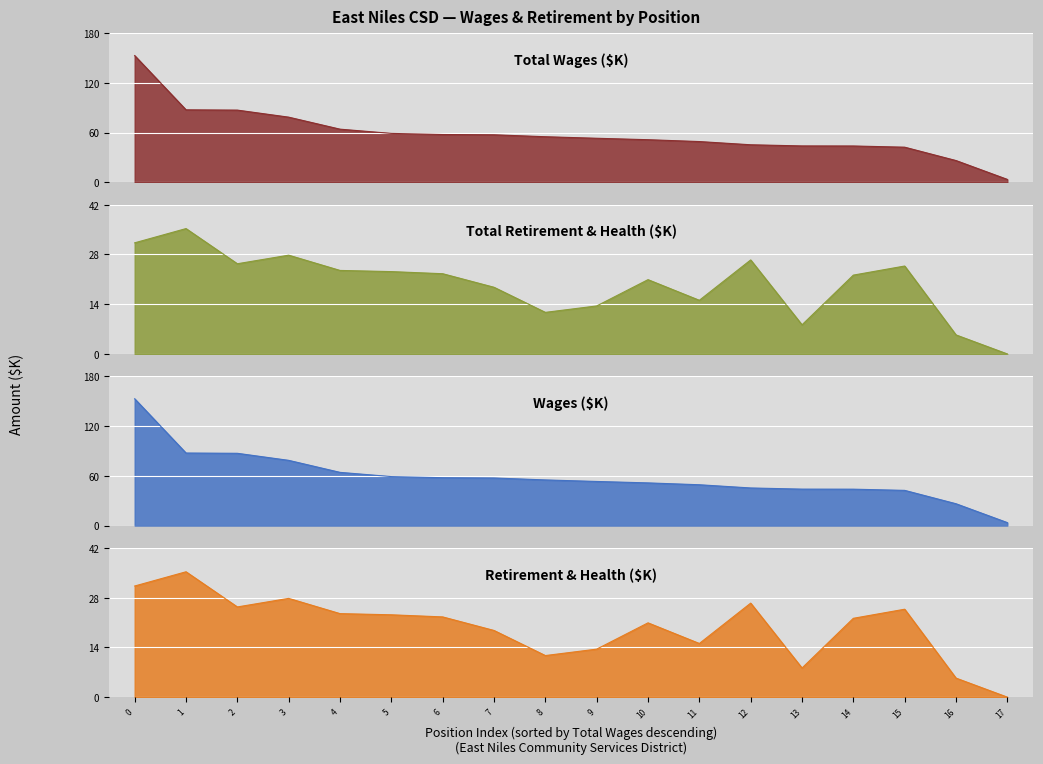

True or false: total_retirement and total_wages intersect in this chart.

False